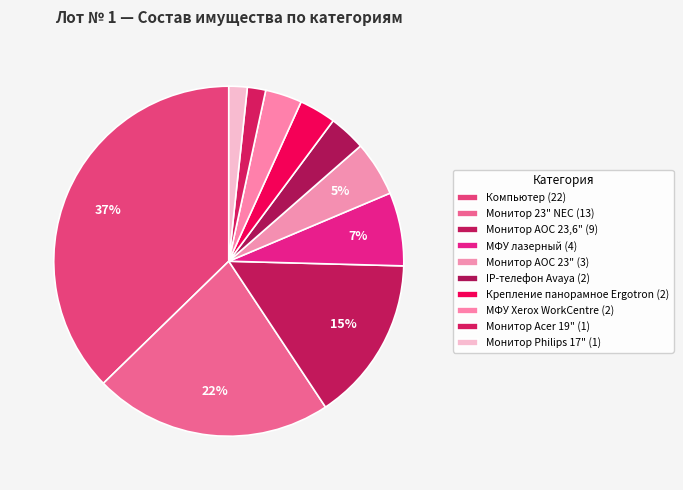

Is it true that Монитор АОС 23,6" is 15% of the pie?

True